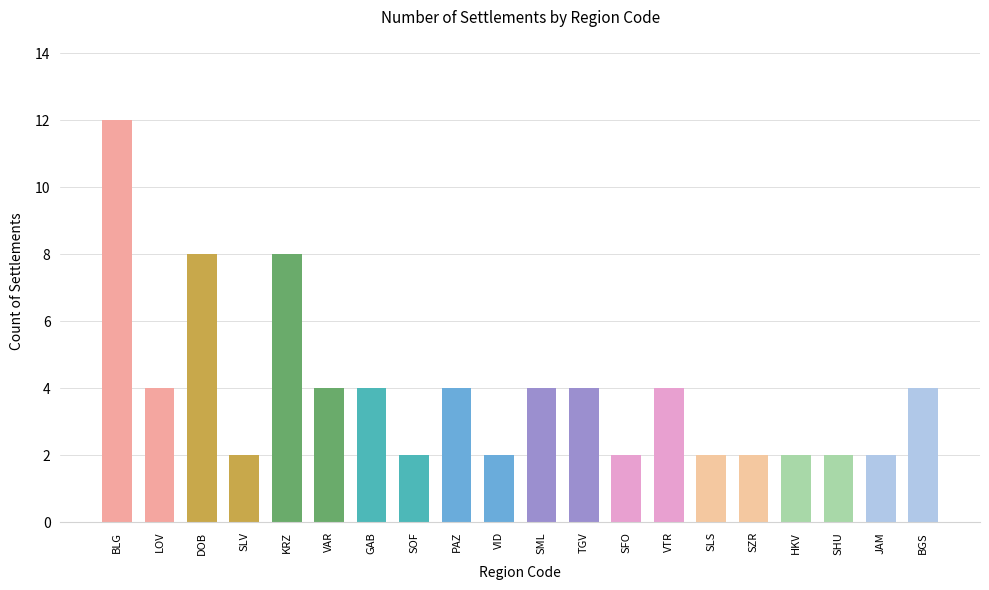

What is the sum of the values at BLG and VTR?

16